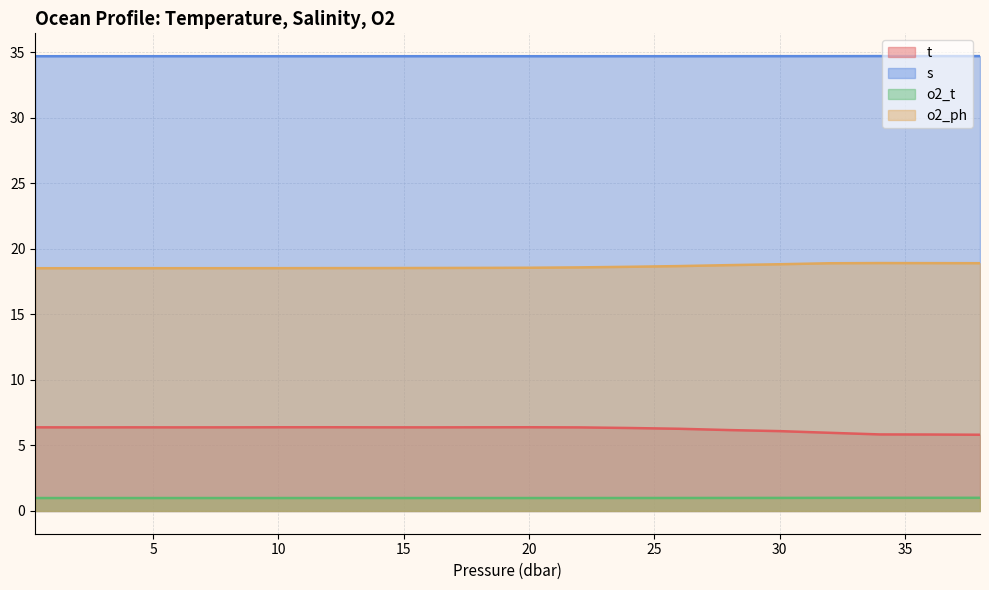

How many lines are shown in the chart?

4